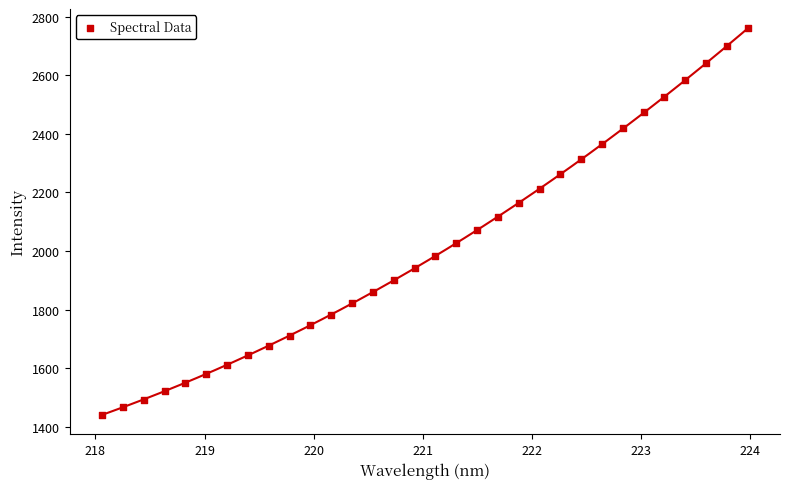

What Y value in the scatter plot is closest to 2100?

2115.1